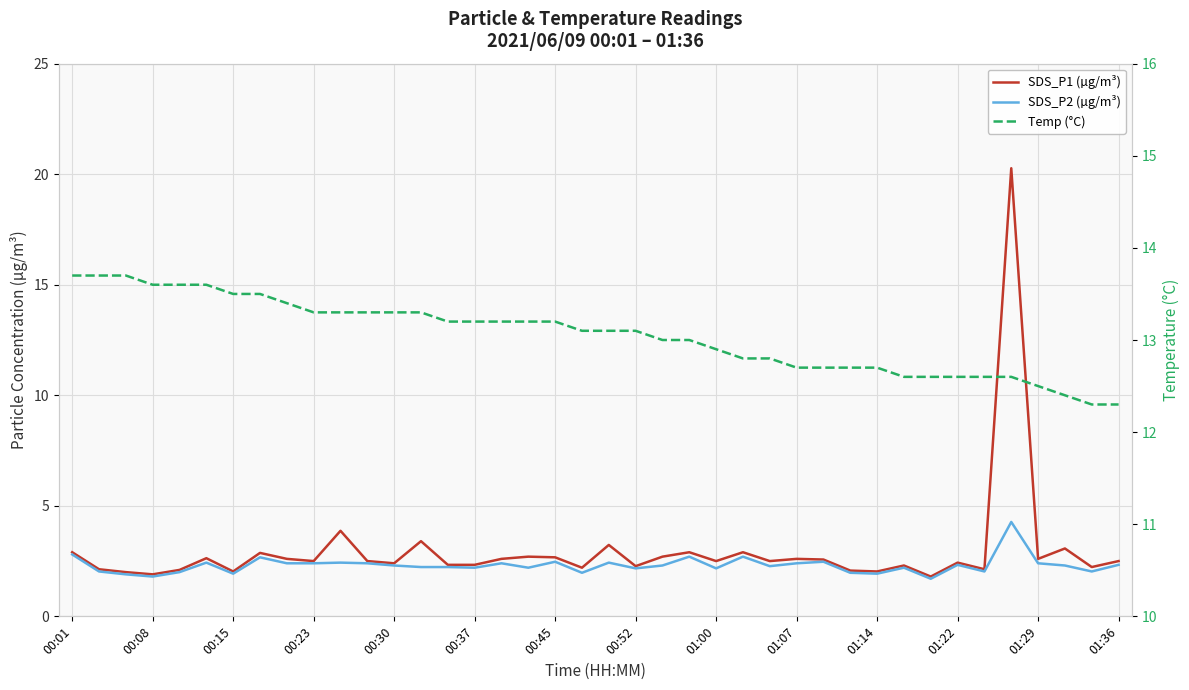

Where does the SDS_P1 (µg/m³) series first go above 2?

00:01